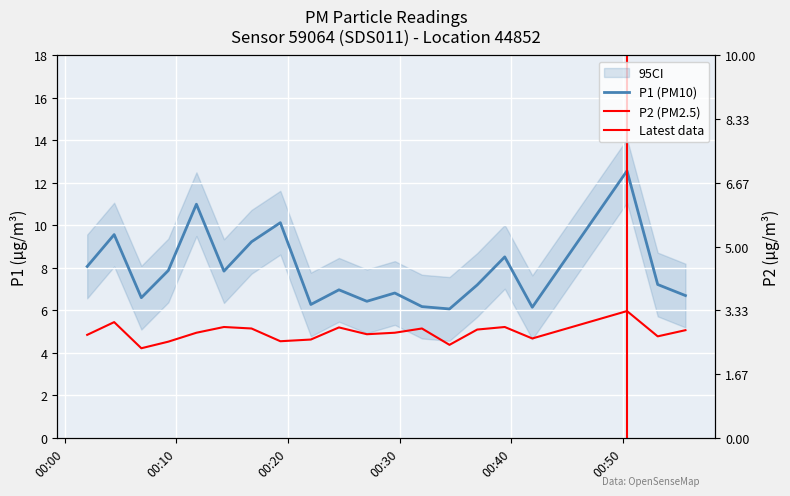

True or false: P1 and P2 intersect in this chart.

False